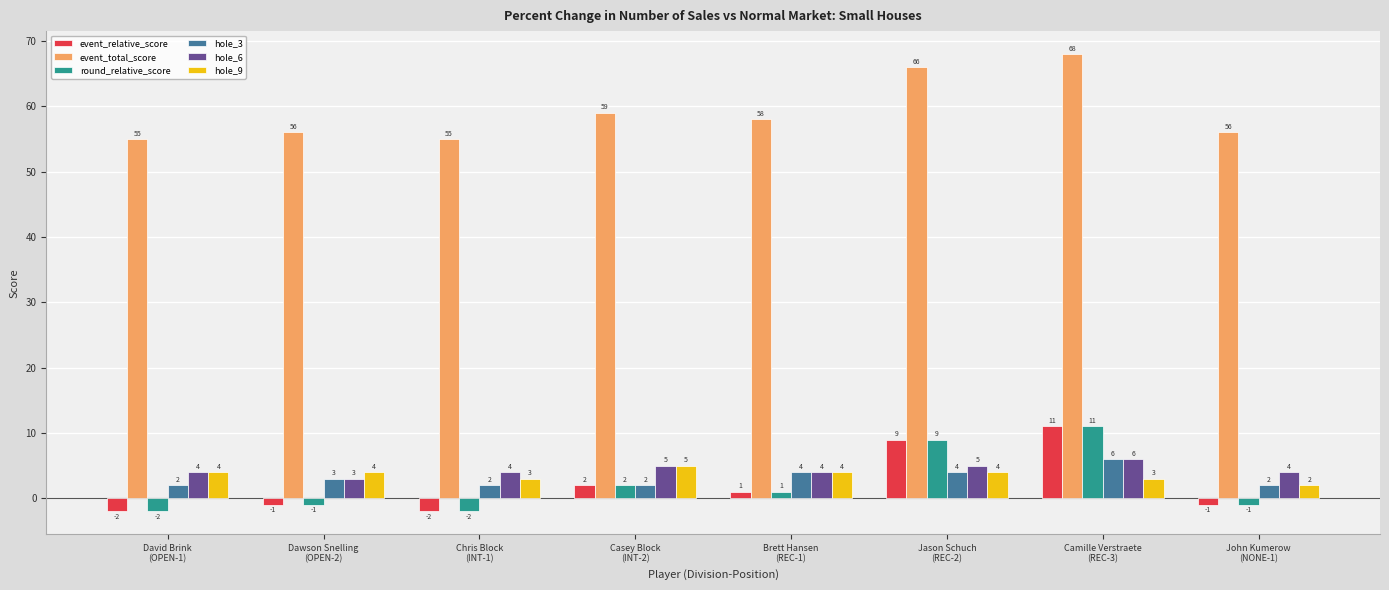

Which series has the largest total across all categories?

event_total_score